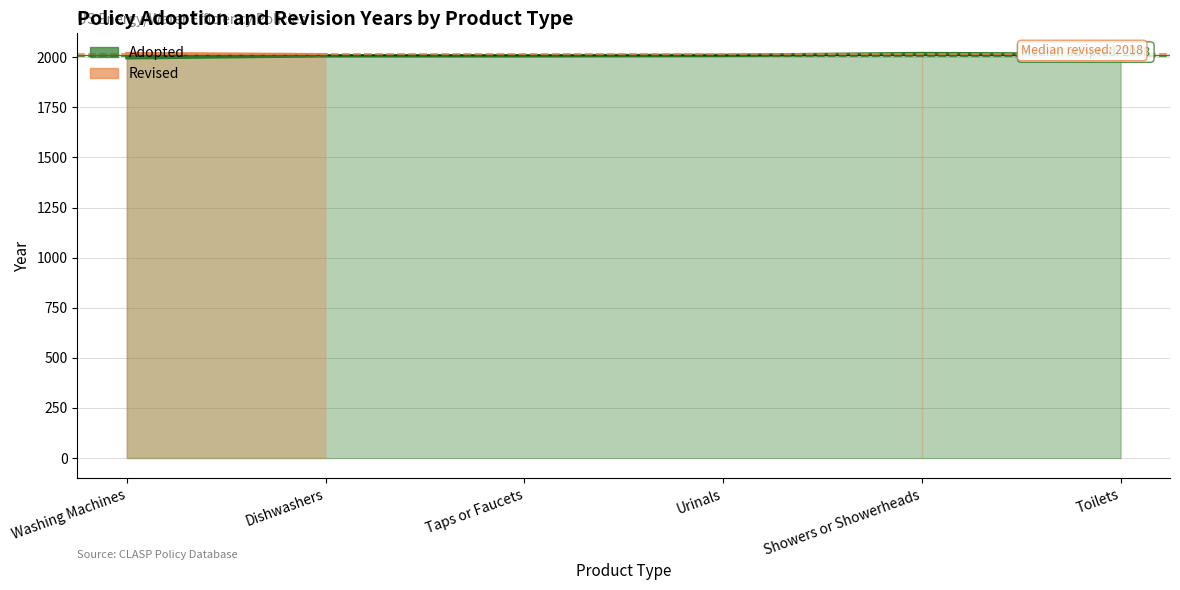

True or false: there are more than 1 points higher than both neighbors.

False